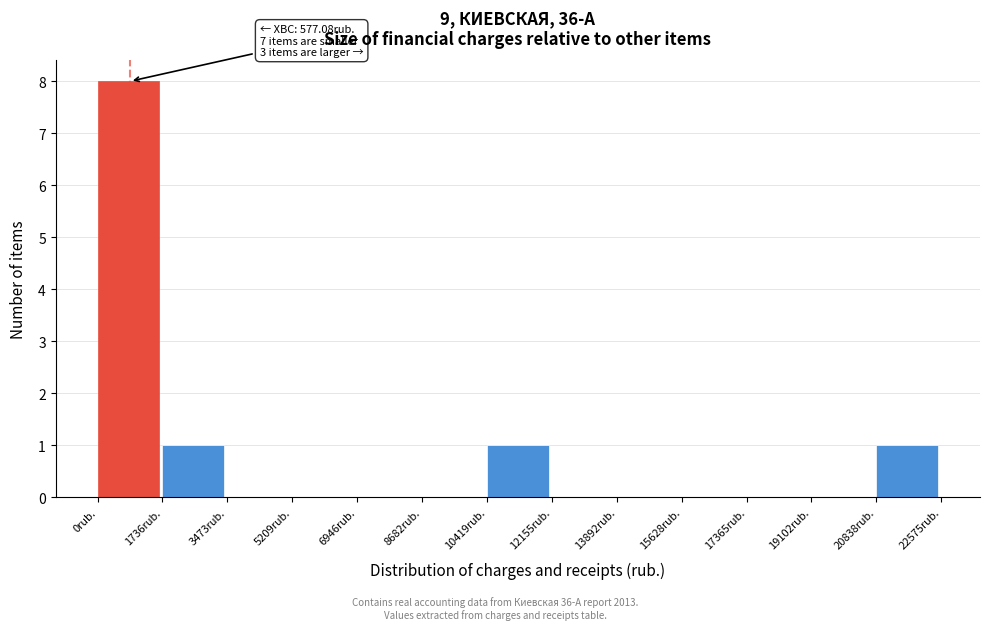

Which range on the x-axis has the tallest bar?

0 to 1800